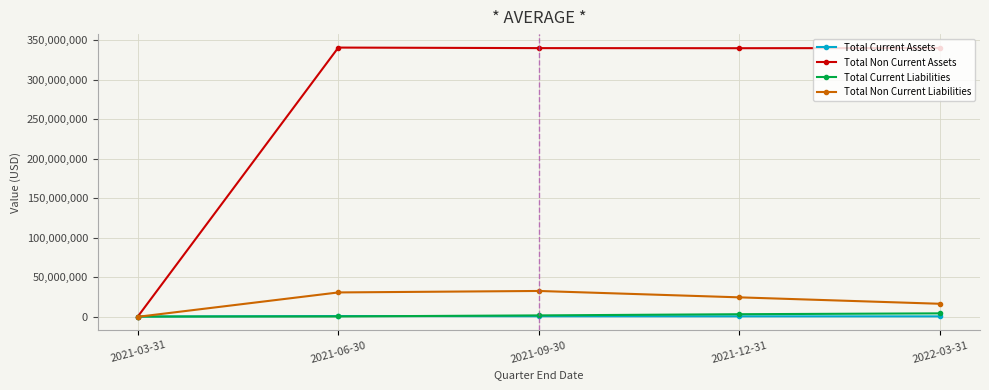

How many lines are shown in the chart?

4